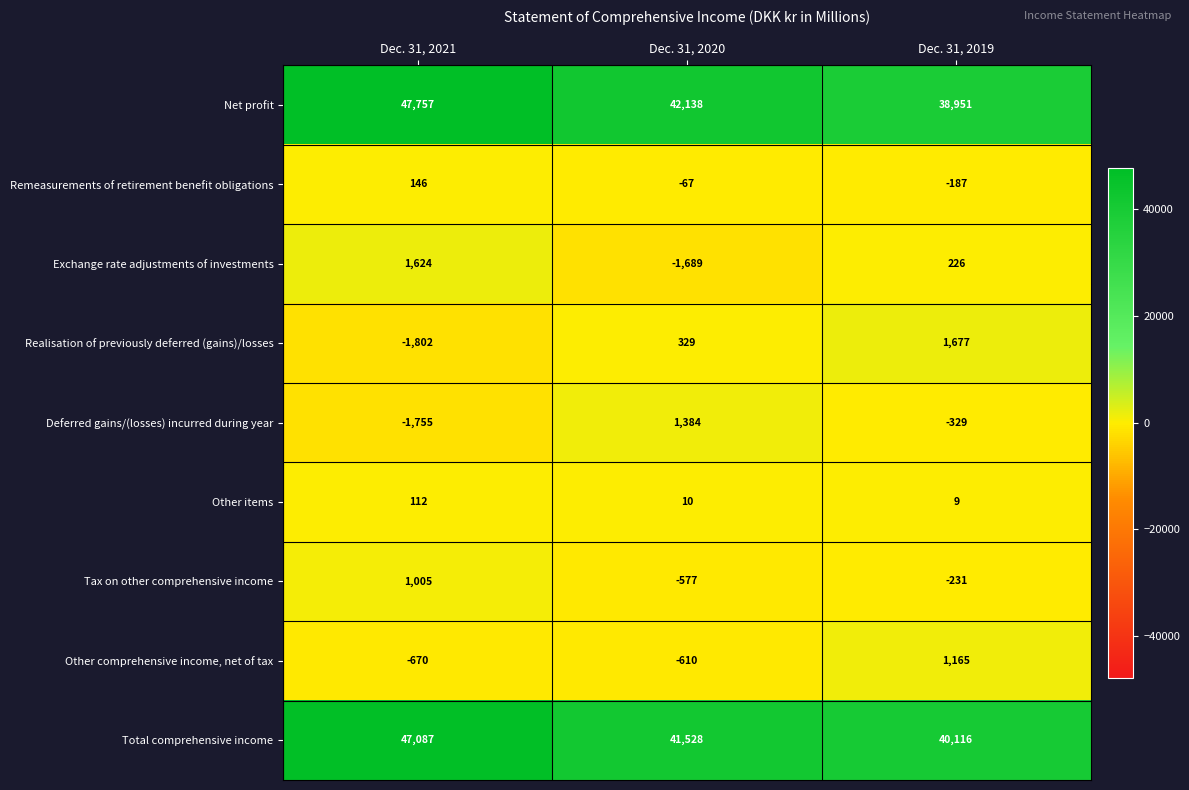

What is the difference between the maximum and minimum values in the Realisation of previously deferred (gains)/losses series?

3479